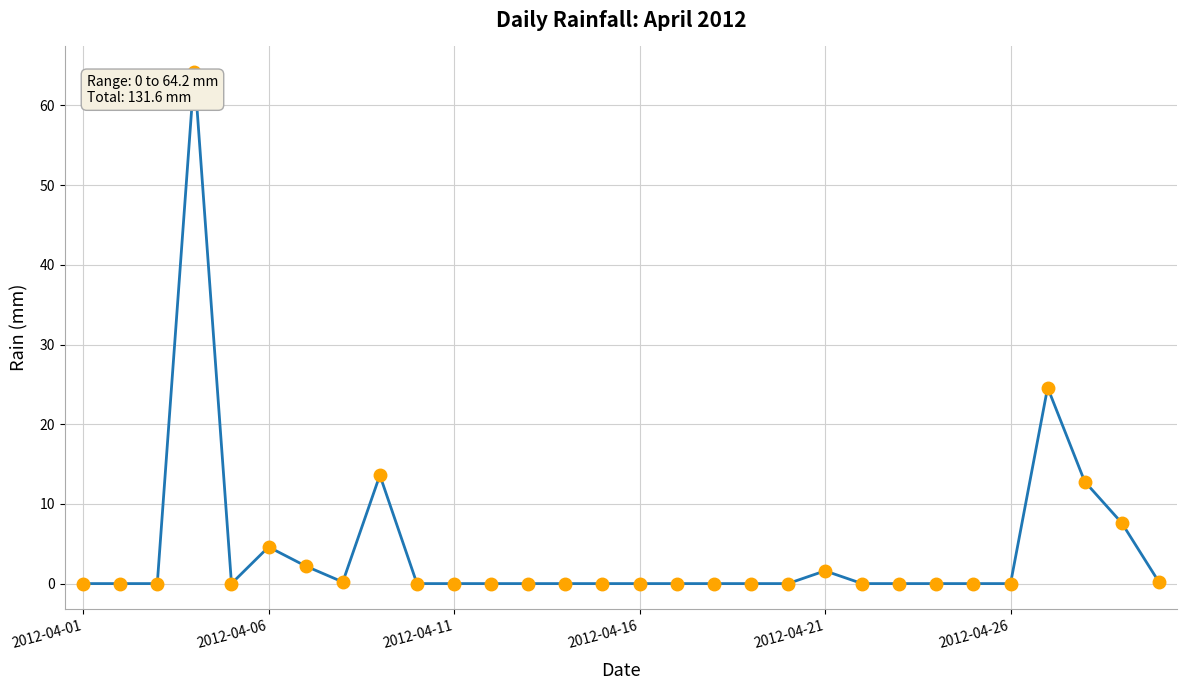

What is the value of the 9th point from the left?

13.6